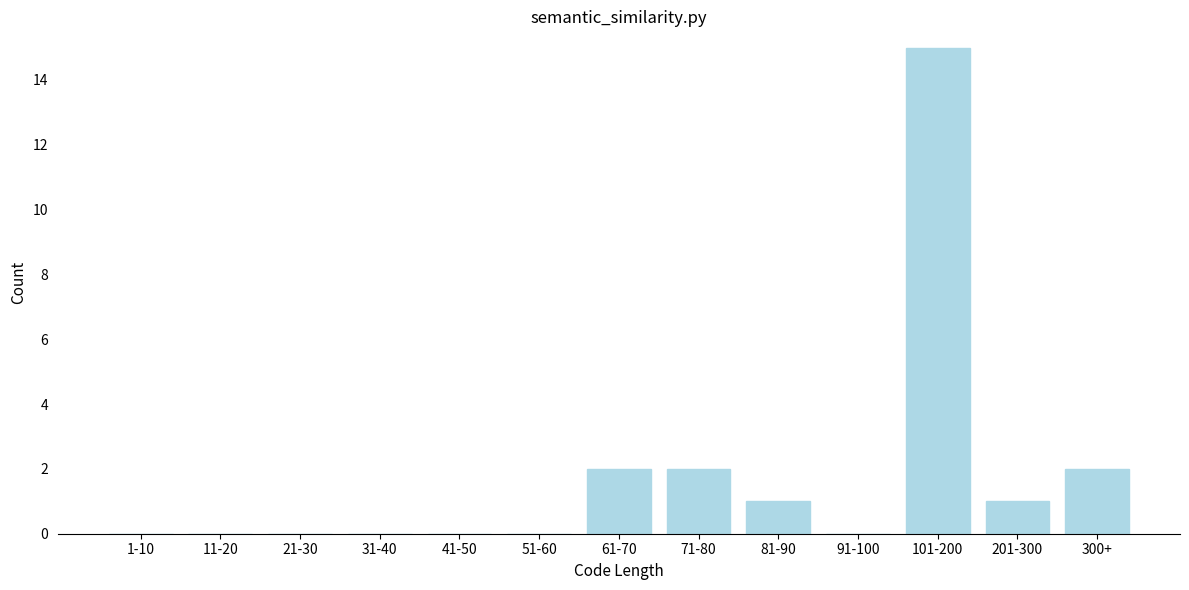

Reading left to right, transcribe all the data shown in this chart.

1-10=0	11-20=0	21-30=0	31-40=0	41-50=0	51-60=0	61-70=2	71-80=2	81-90=1	91-100=0	101-200=15	201-300=1	300+=2